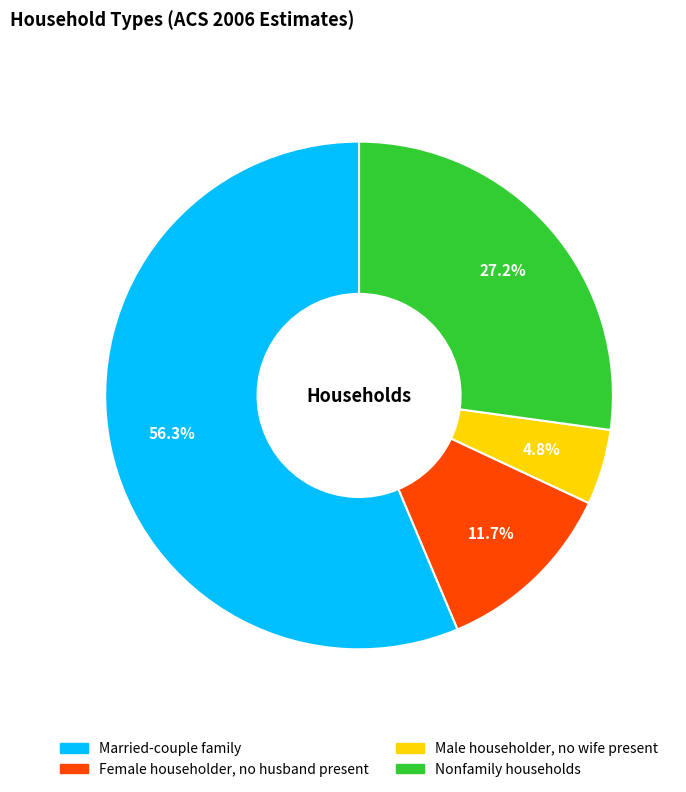

What is the total percentage of Nonfamily households and Female householder, no husband present?

38.9%